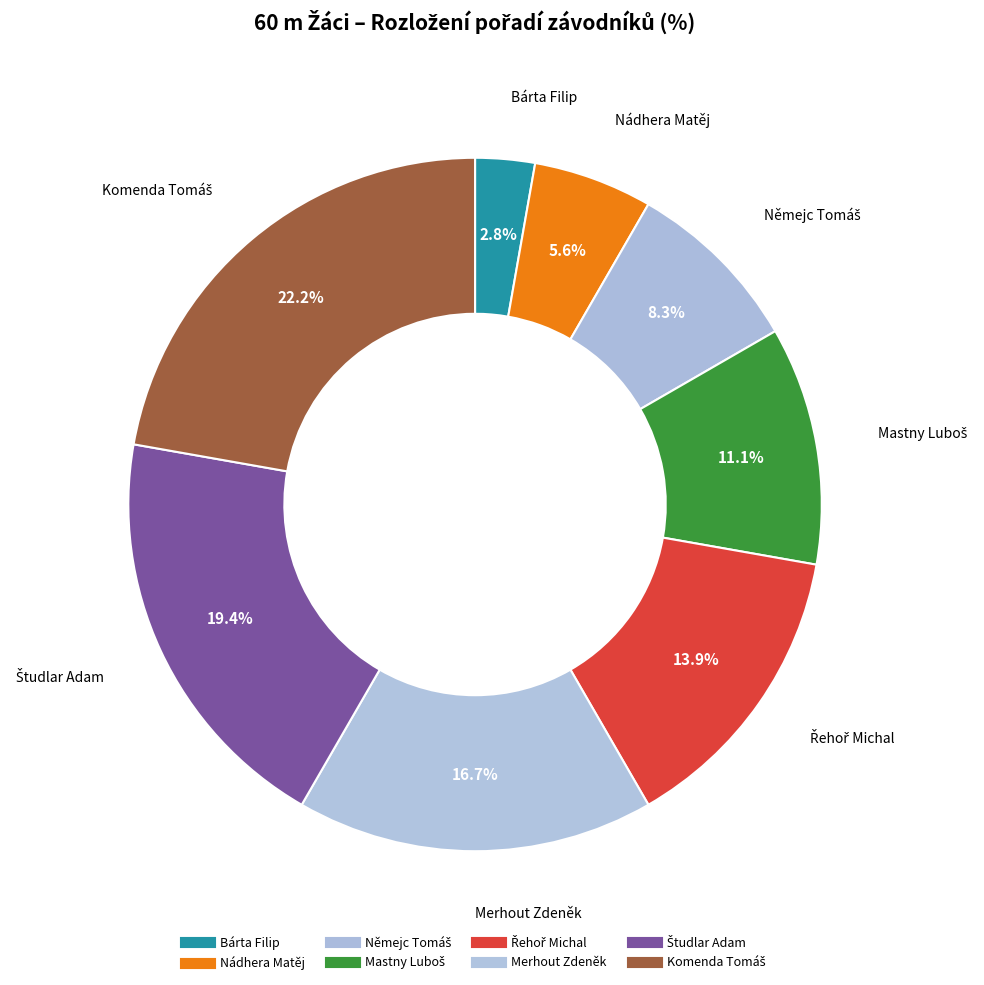

Which category has the smallest portion of the pie?

Bárta Filip